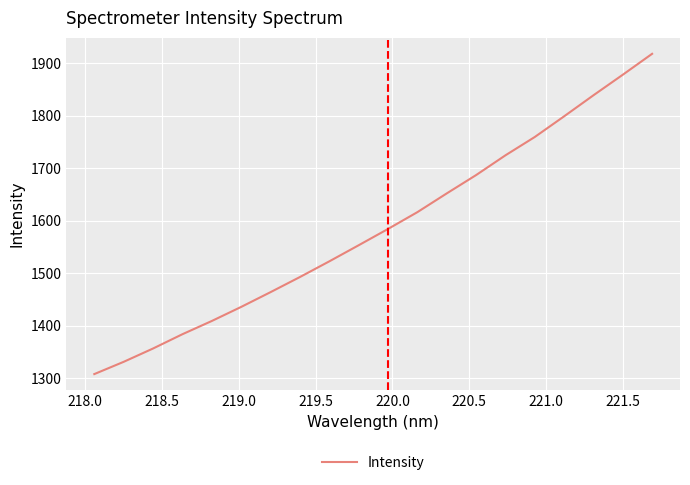

What is the smallest value displayed?

1307.4